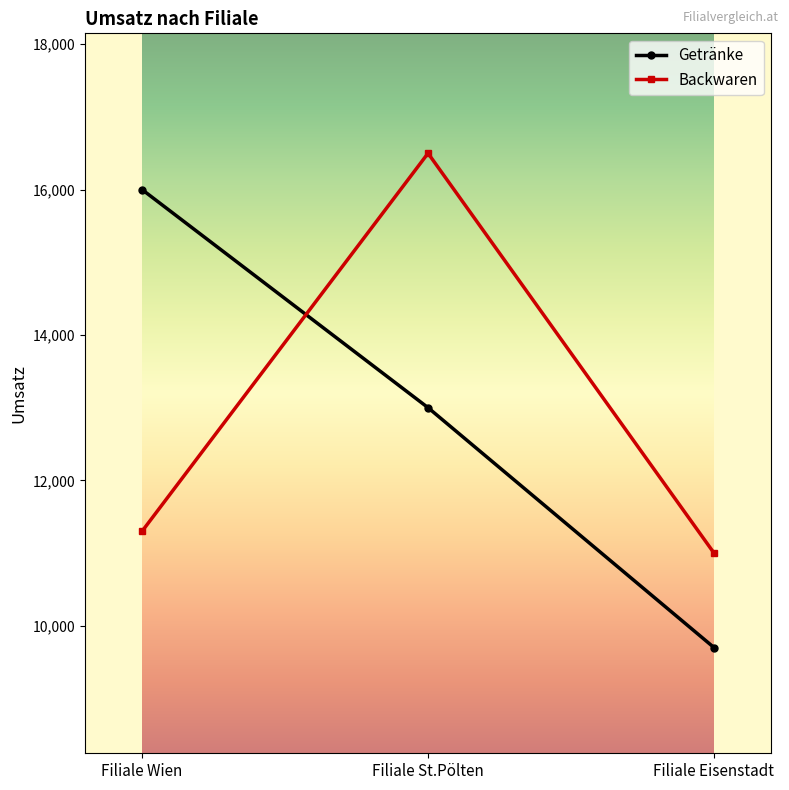

How many Getränke values are between 9700 and 16000?

3